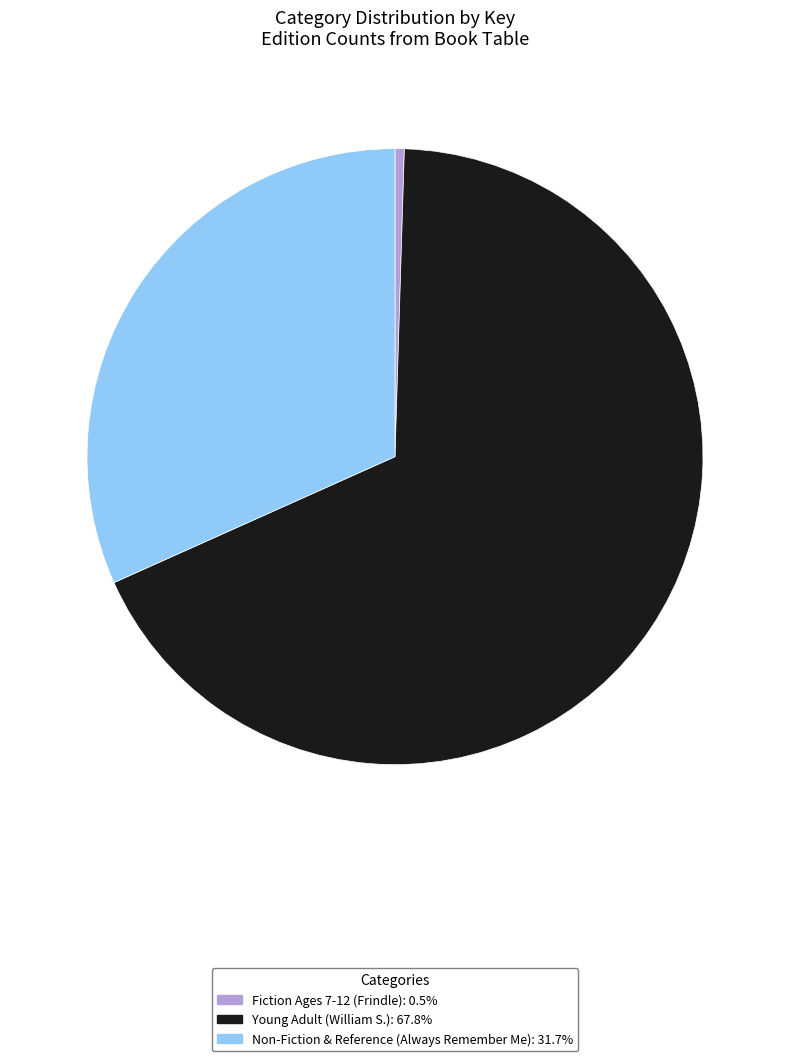

Is the sum of Young Adult (William S.) and Non-Fiction & Reference (Always Remember Me) greater than half?

Yes